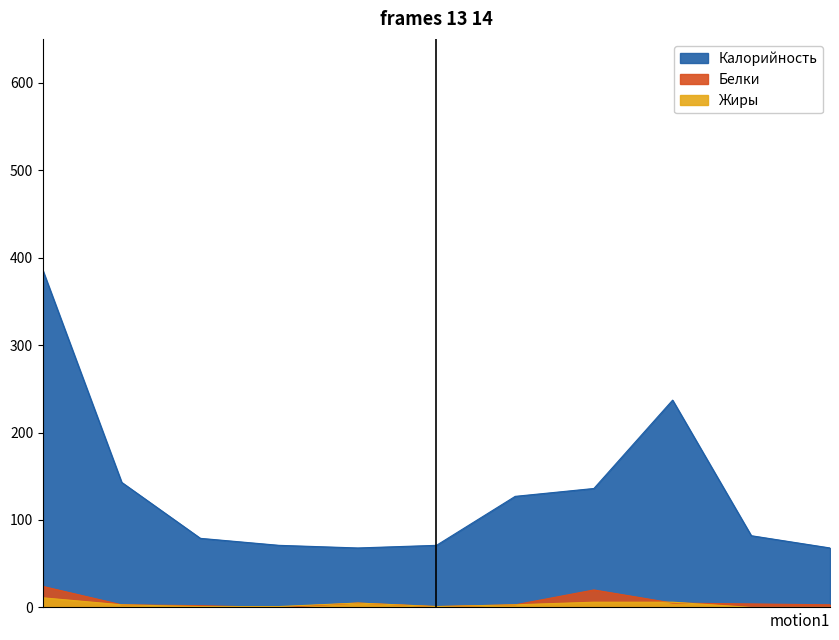

What is the maximum value shown in the chart?

385